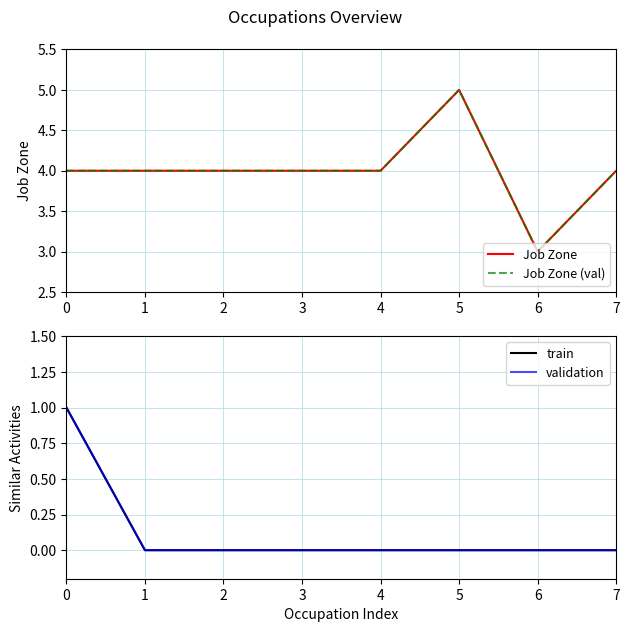

What is the sum of all Job Zone (val) values?

32